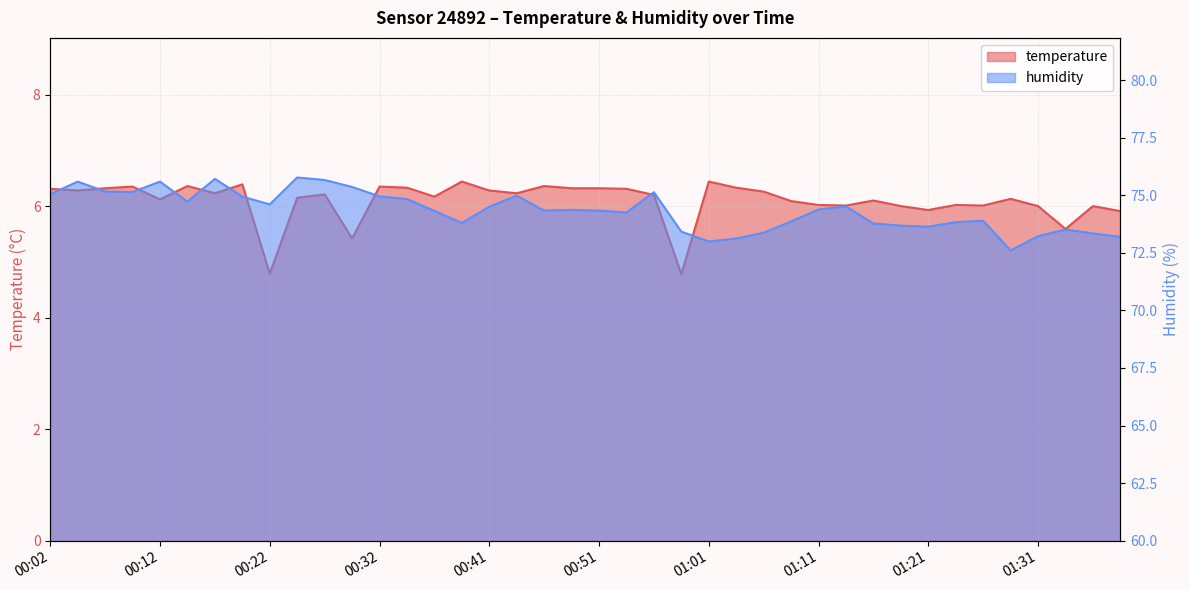

Reading left to right, extract all data points from this chart.

temperature: 6.3	6.3	6.3	6.3	6.1	6.4	6.2	6.4	4.8	6.2	6.2	5.4	6.3	6.3	6.2	6.4	6.3	6.2	6.4	6.3	6.3	6.3	6.2	4.8	6.4	6.3	6.3	6.1	6.0	6.0	6.1	6.0	5.9	6.0	6.0	6.1	6.0	5.6	6.0	5.9
humidity: 75.0	75.6	75.2	75.1	75.6	74.7	75.7	74.9	74.6	75.8	75.7	75.4	75.0	74.8	74.3	73.8	74.5	75.0	74.3	74.4	74.3	74.2	75.1	73.4	73.0	73.1	73.4	73.9	74.4	74.5	73.8	73.7	73.6	73.8	73.9	72.6	73.2	73.5	73.3	73.2